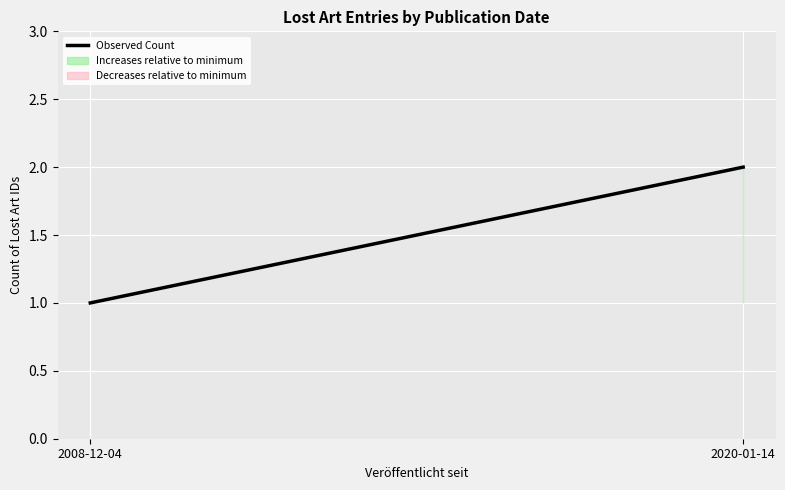

Read the value at 2020-01-14.

2